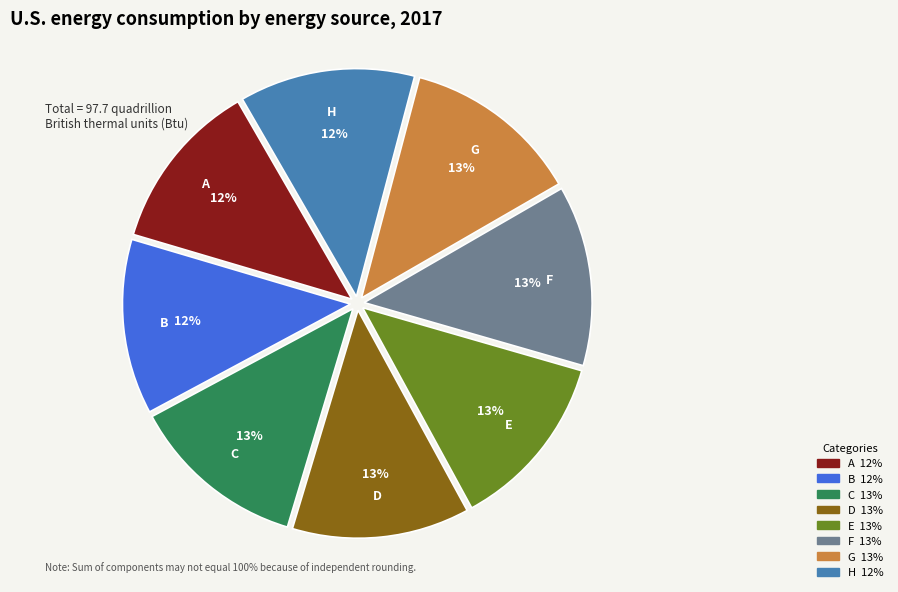

Is the sum of F and D greater than half?

No